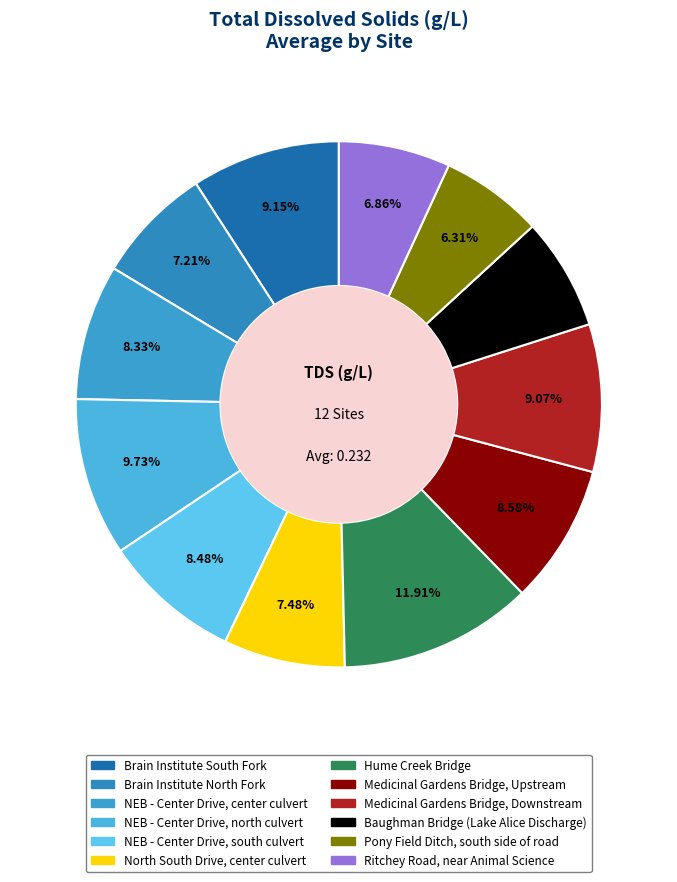

The North South Drive, center culvert slice represents 1% of the pie. True or false?

False